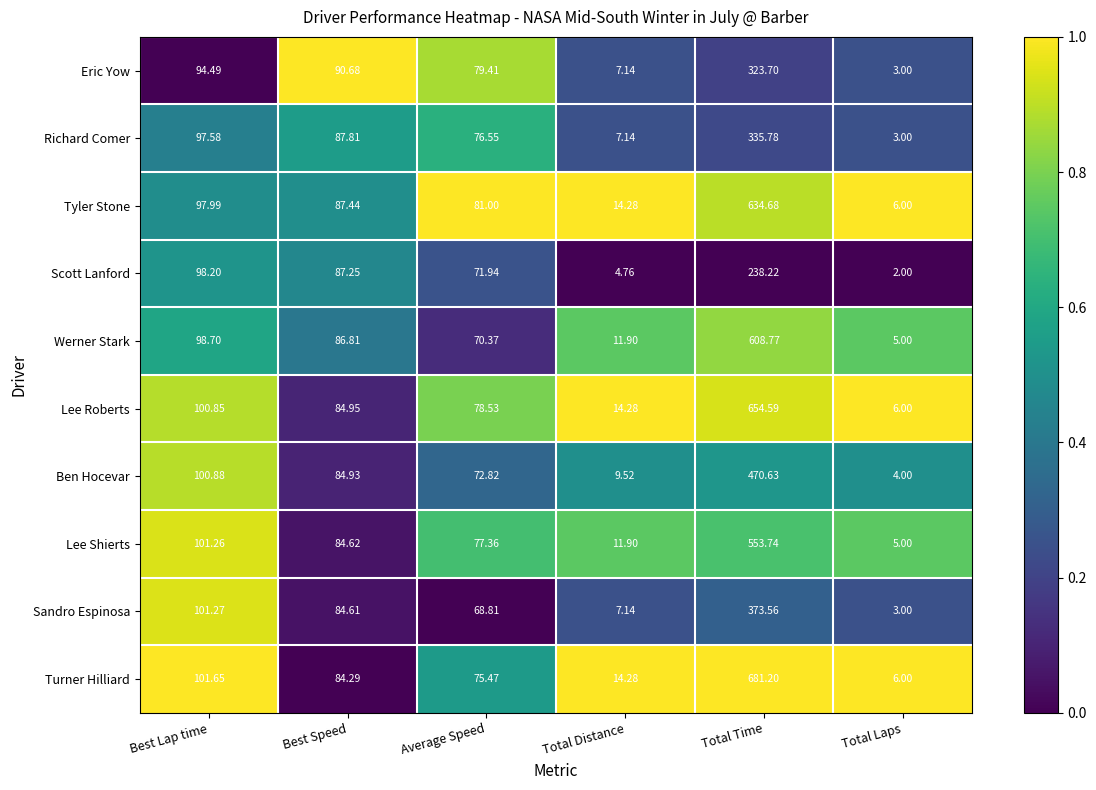

Which series has the widest spread of values?

Turner Hilliard